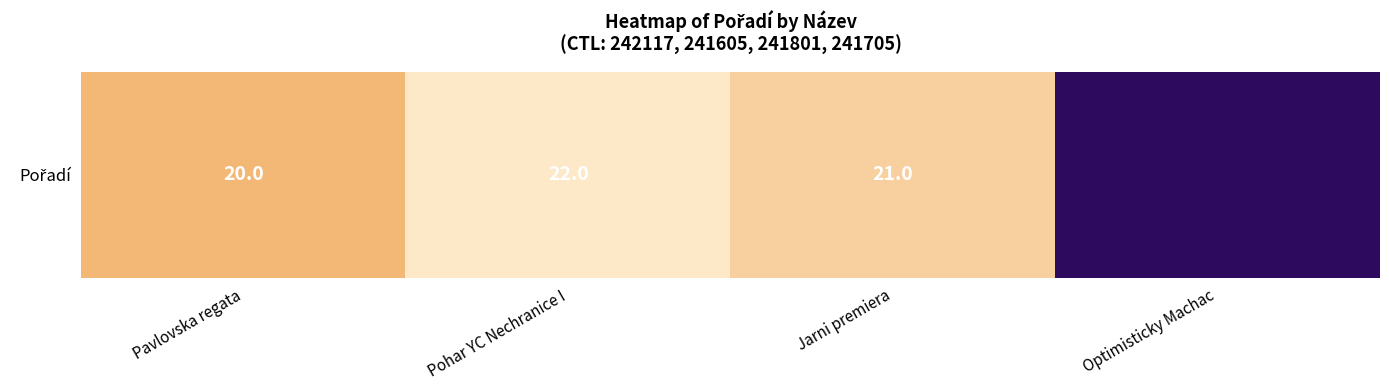

Which label corresponds to the largest value in the chart?

Pohar YC Nechranice I